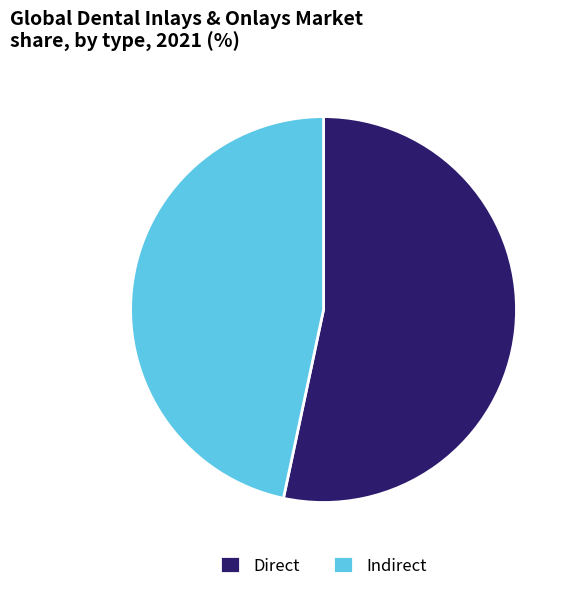

Combined, do Indirect and Direct account for over 50%?

Yes